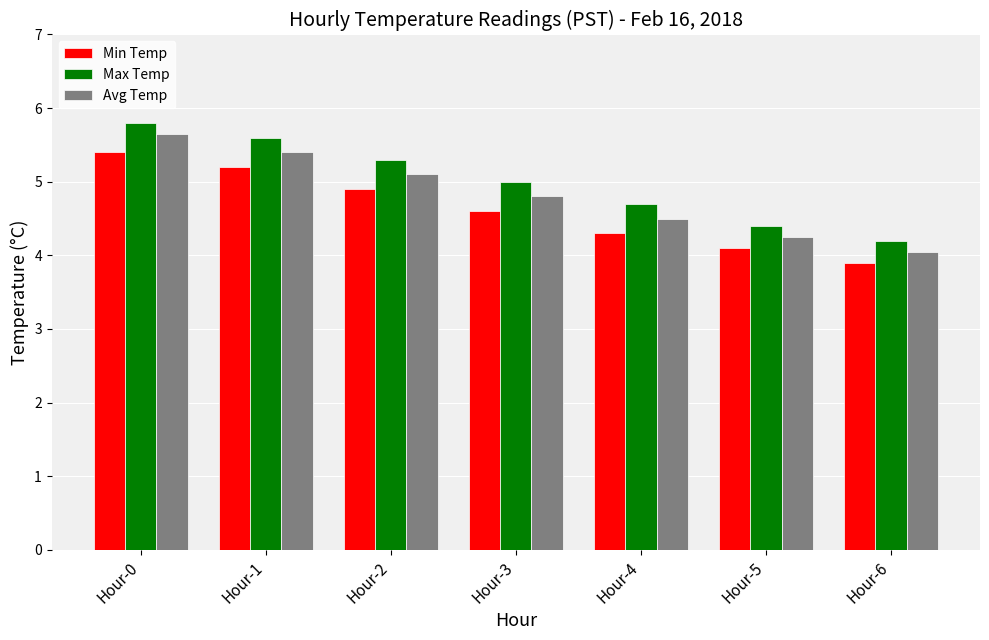

What is the highest value of the Max Temp series?

5.8